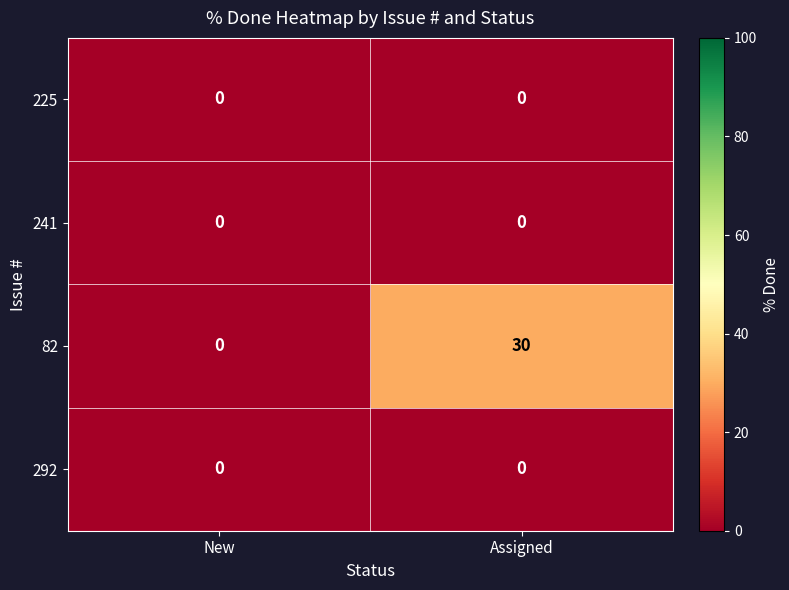

How many categories are shown in the chart?

2